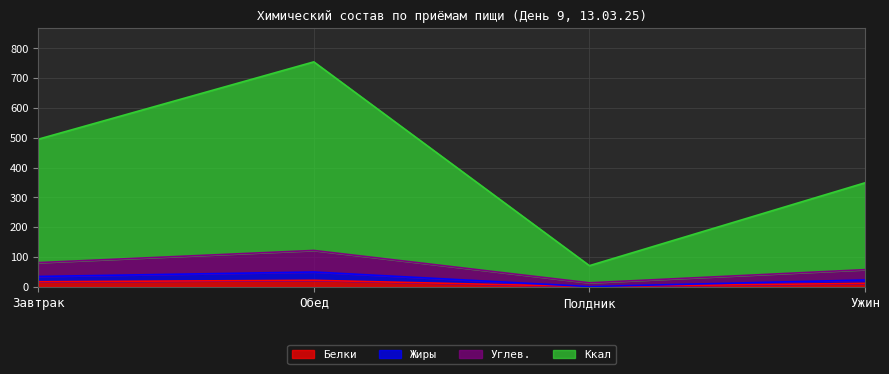

Where is the first local maximum for Жиры?

Обед